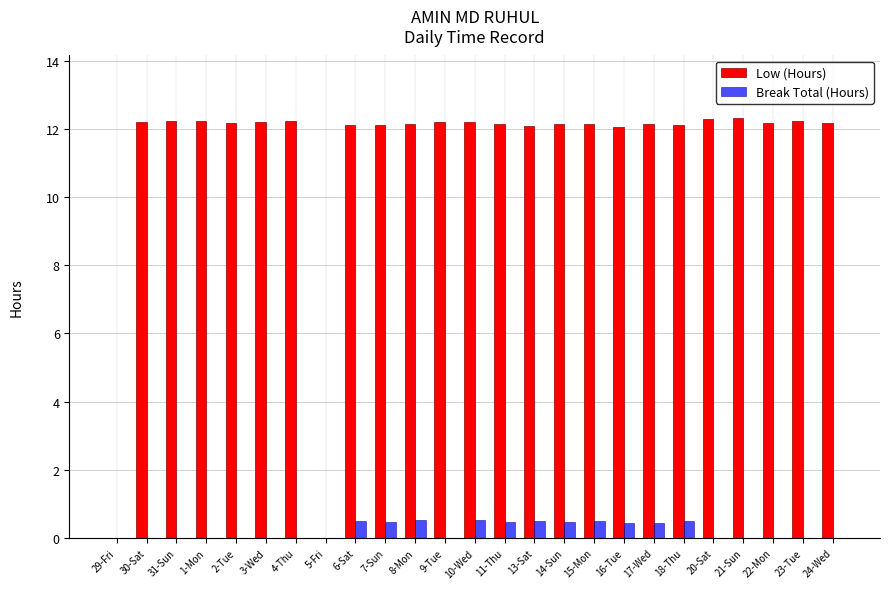

What is the greatest value displayed?

12.3